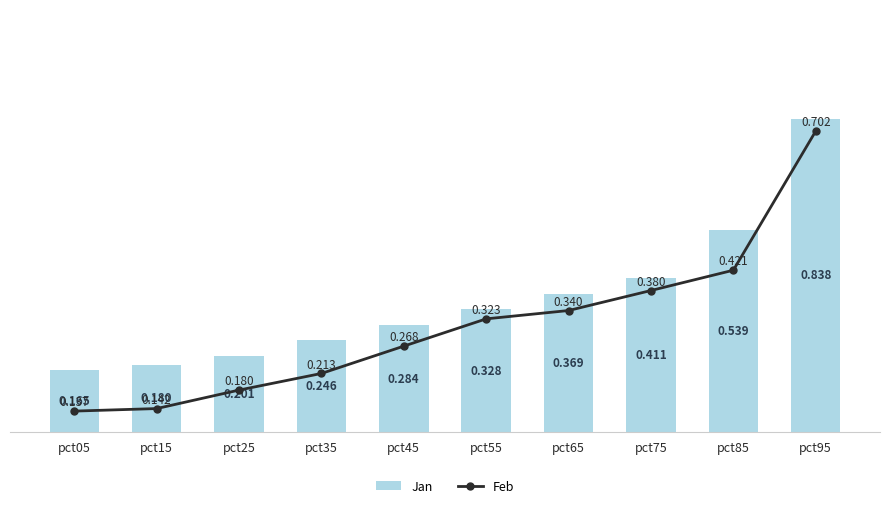

At which label is Jan closest to 0?

pct05